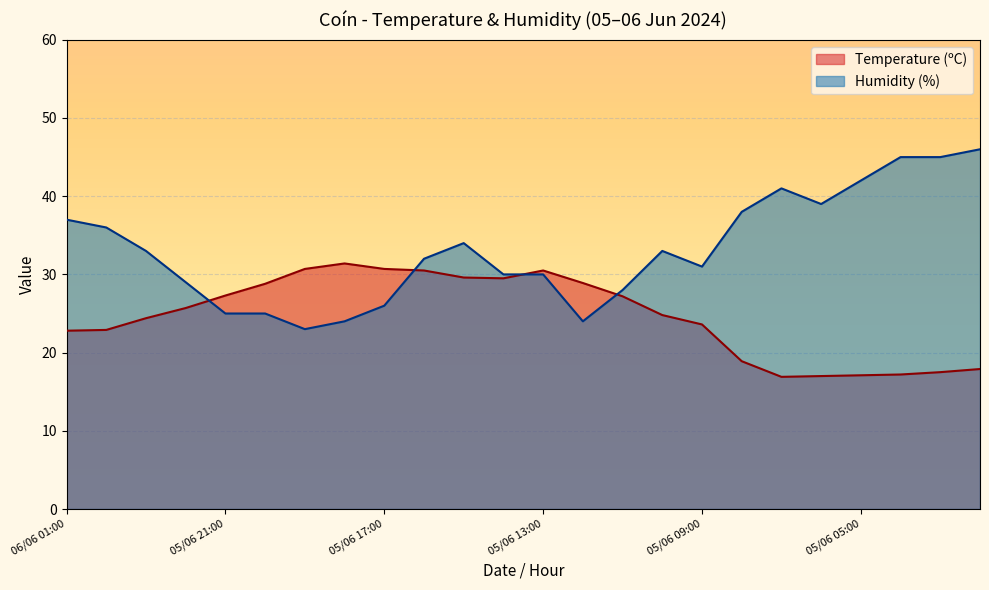

What is the difference between the highest and lowest values at 05/06 10:00?

8.2